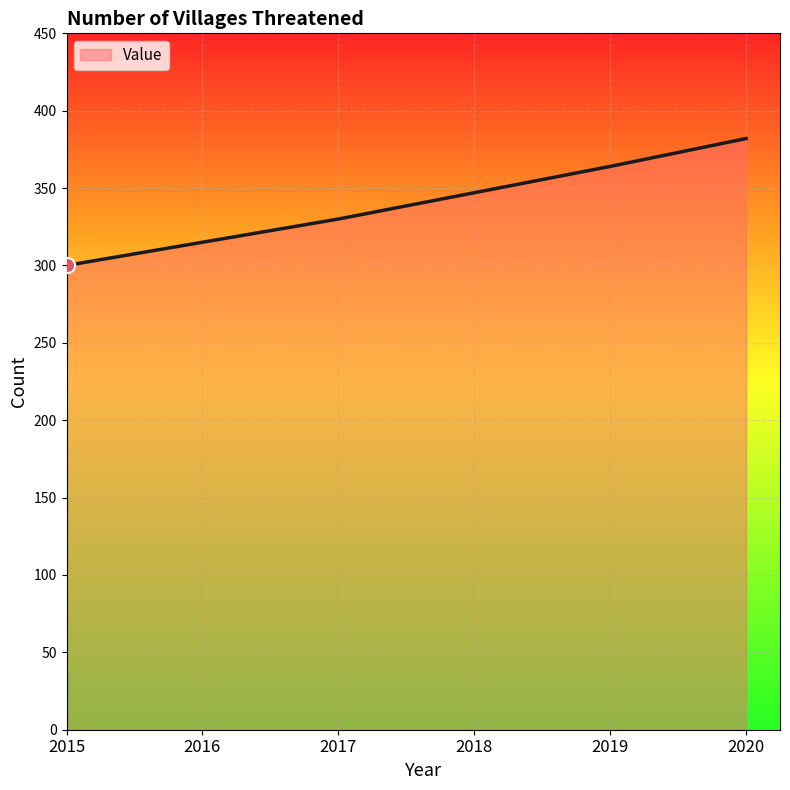

What is the change in value from 2016 to 2019?

+49